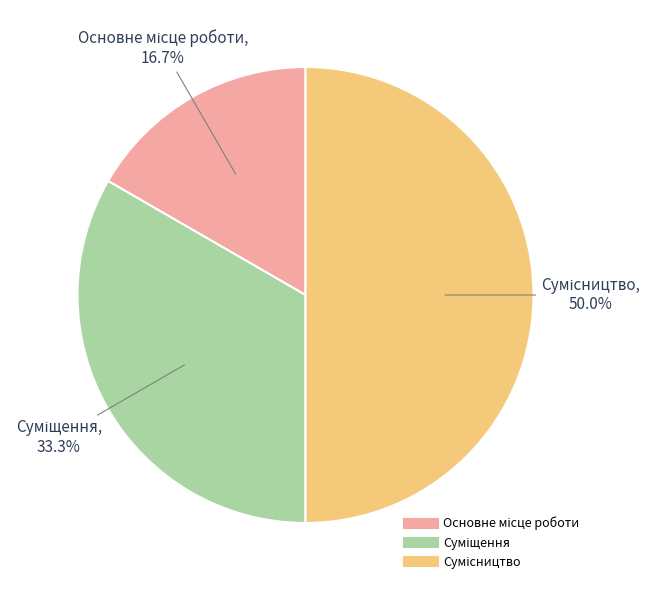

To the nearest percent, what percentage of the pie is Сумісництво?

50%